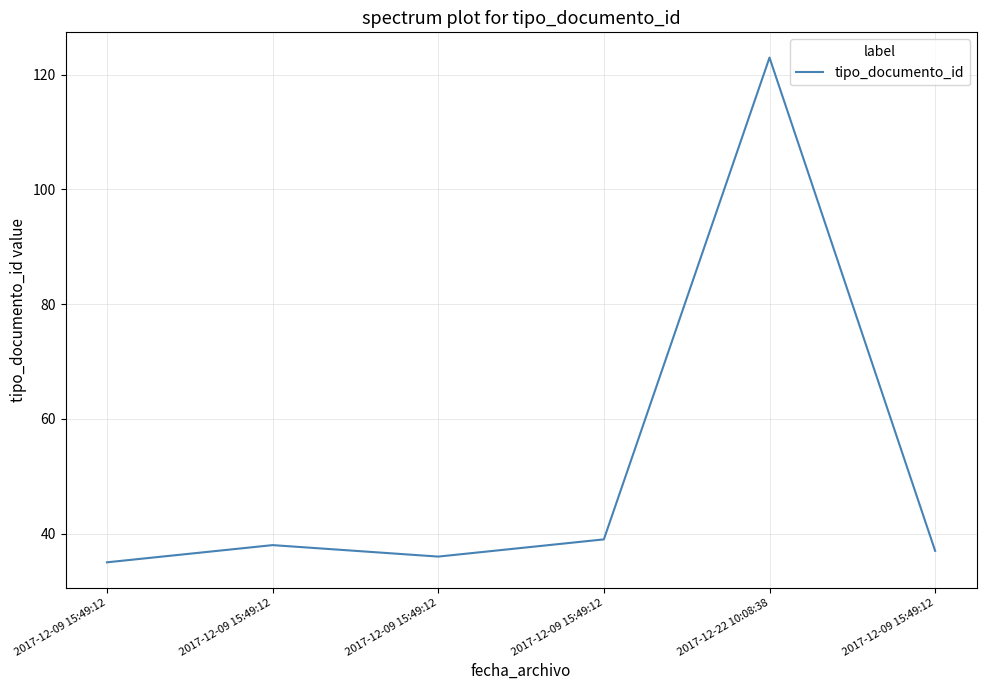

Does the chart have visible grid lines?

Yes